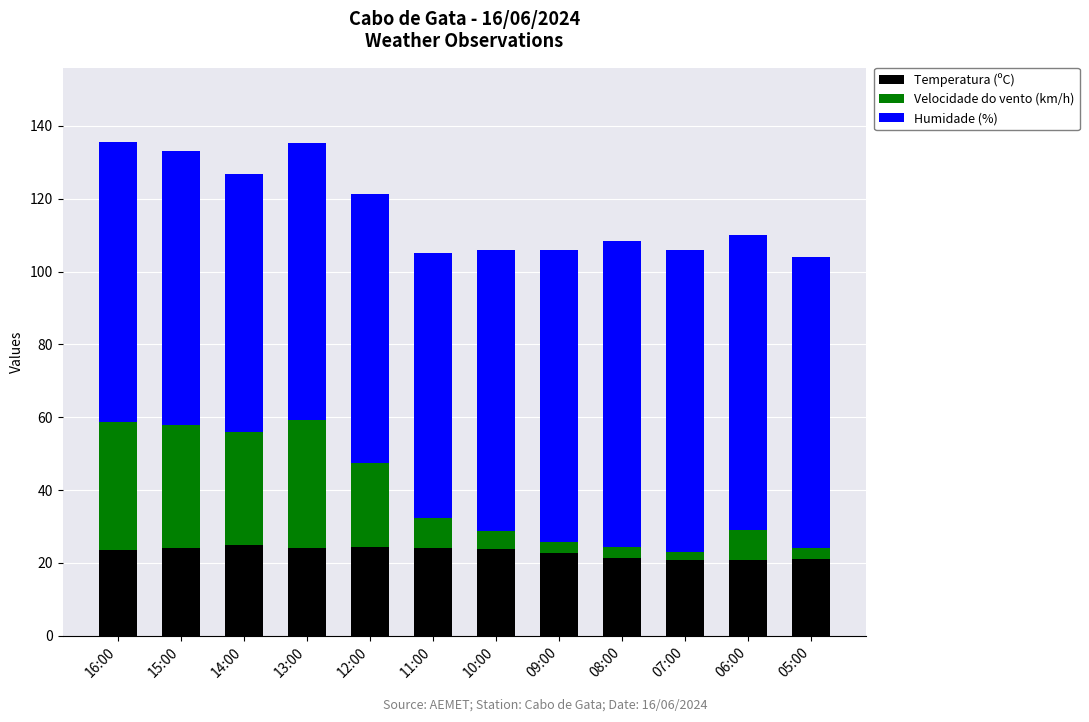

Is it true that Temperatura (ºC) equals 5.1 at 07:00?

False